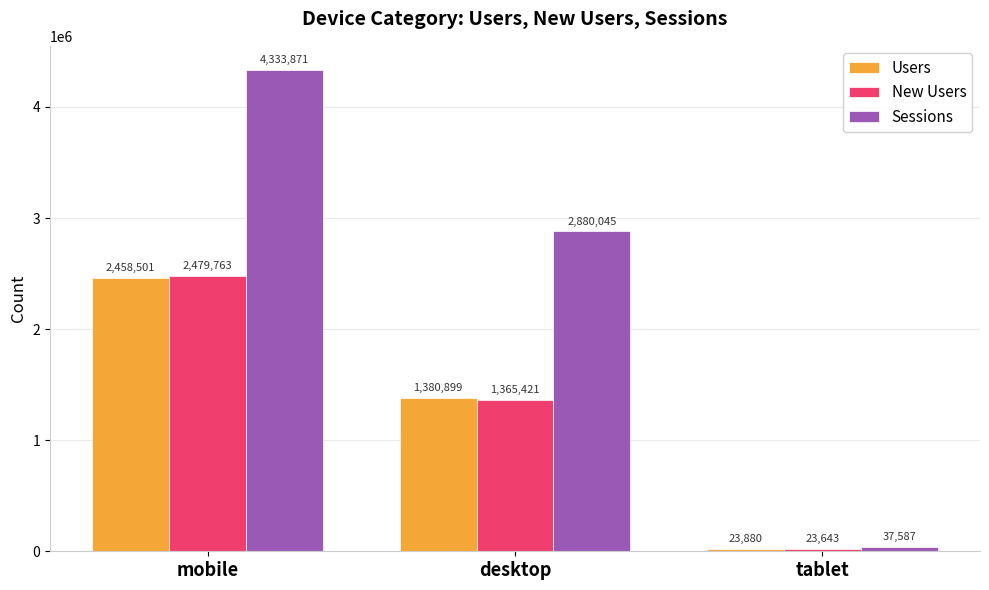

What is the difference between the highest and lowest values at desktop?

1514624